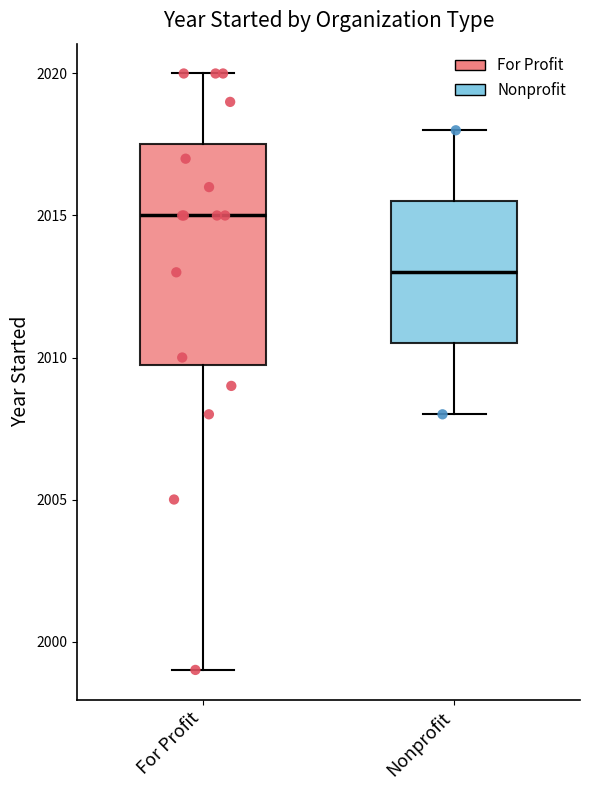

Which box has the lowest median line?

Nonprofit